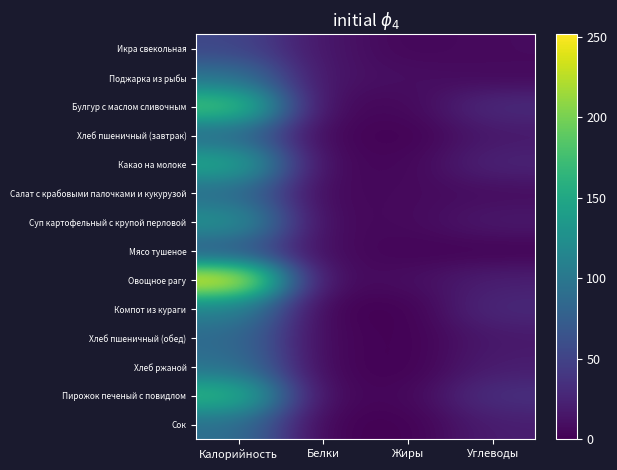

What is the greatest value displayed?

251.4